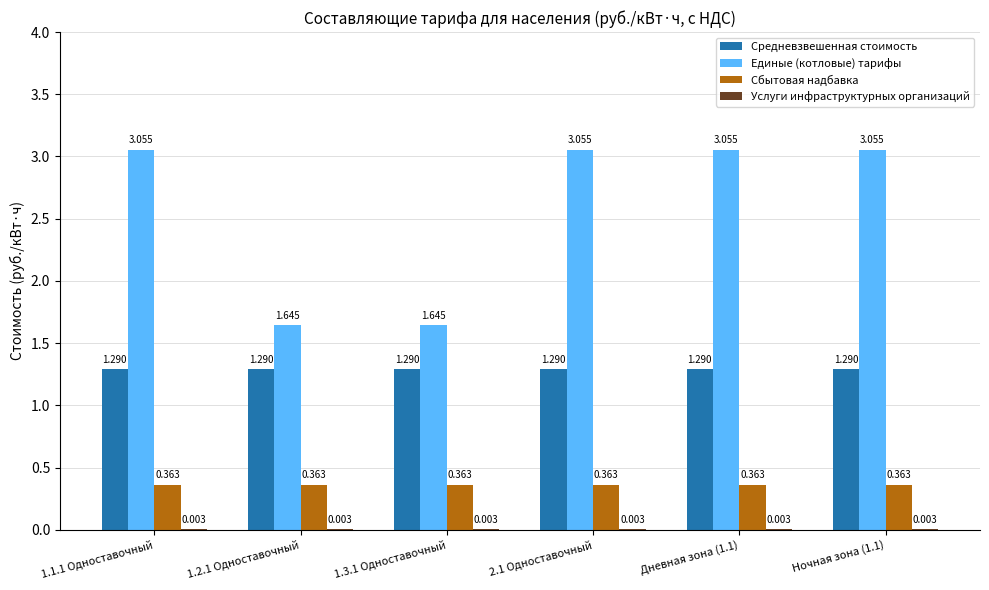

What is the sum of the Единые (котловые) тарифы values at 1.1.1 Одноставочный and 2.1 Одноставочный?

6.1